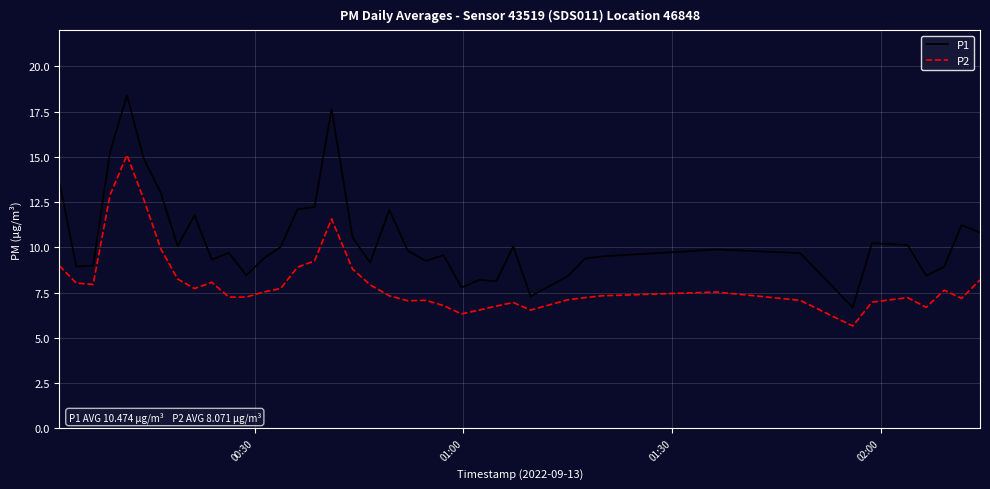

List the series in order of their peak value, highest first.

P1, P2